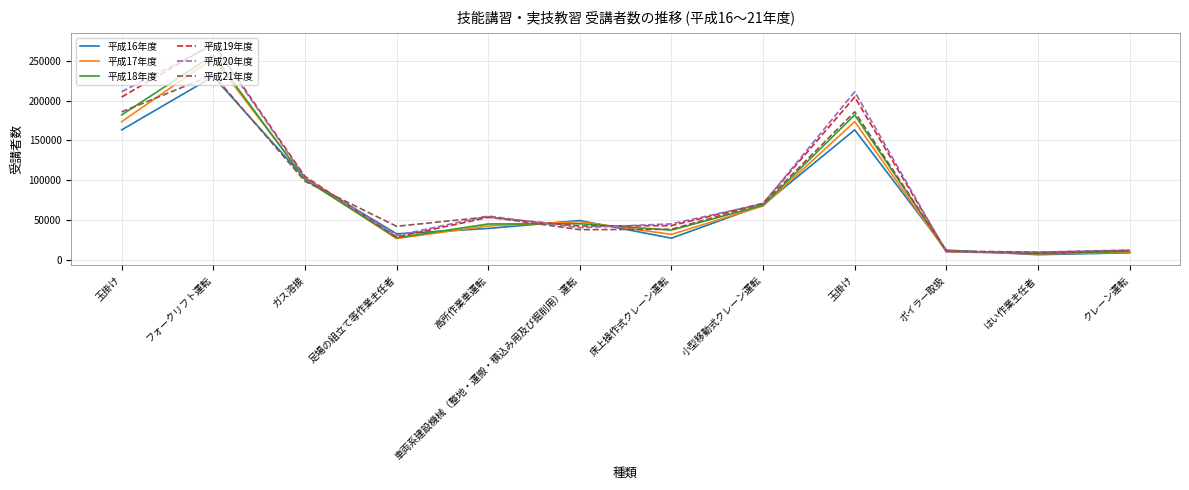

What is the total value across all series at 玉掛け?

1120386